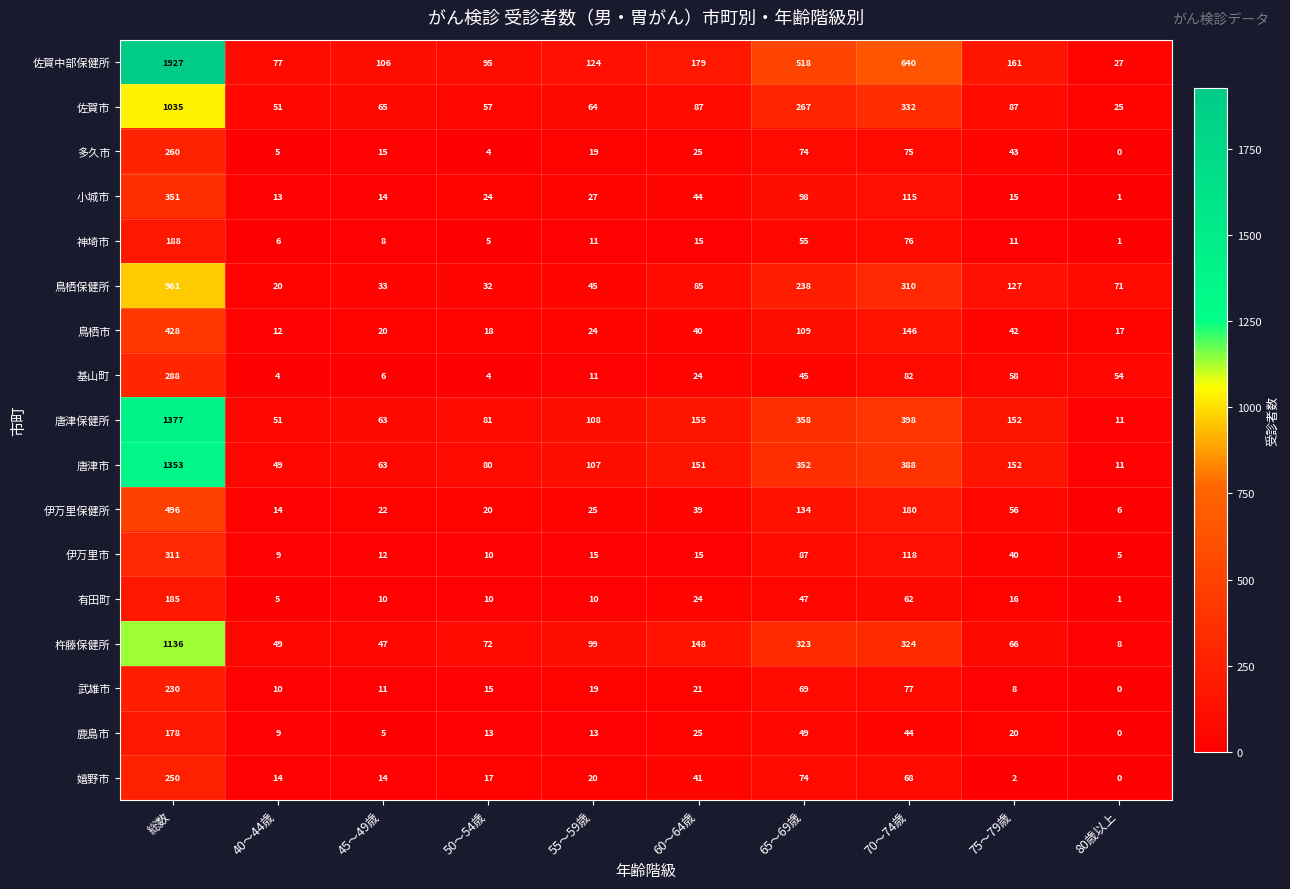

The 小城市 series shows 8 at 75～79歳. True or false?

False